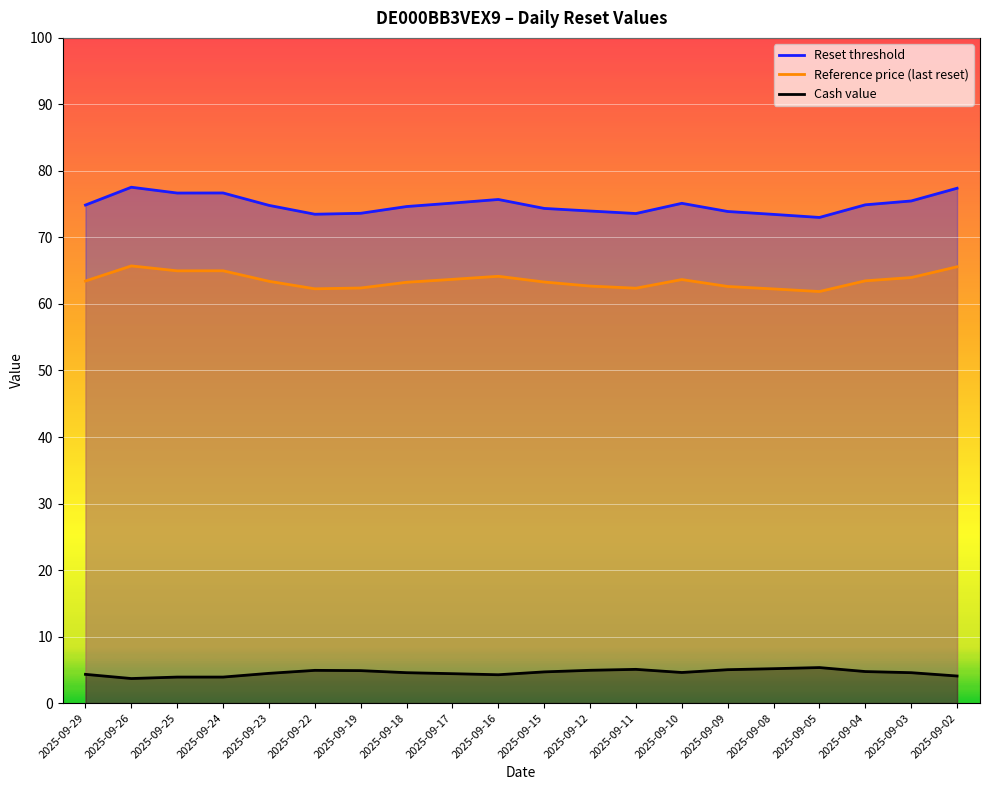

List the series in order of their peak value, lowest first.

Cash value, Reference price (last reset), Reset threshold